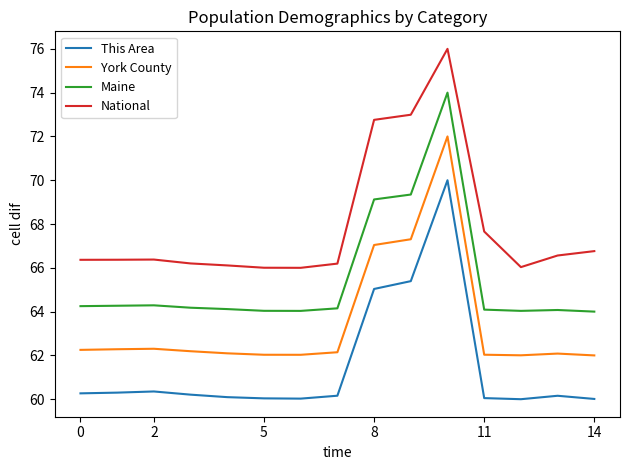

What is the difference between the second highest and minimum values in the National series?

7.0